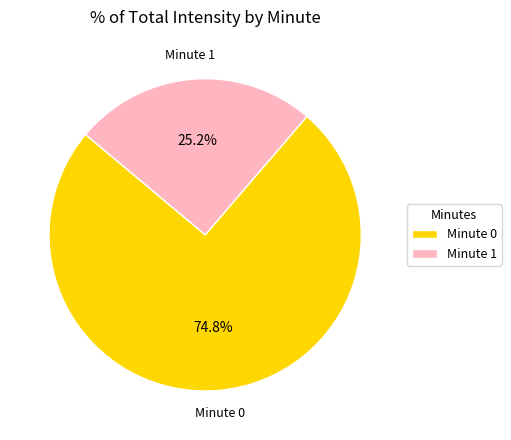

How many slices are in this pie chart?

2